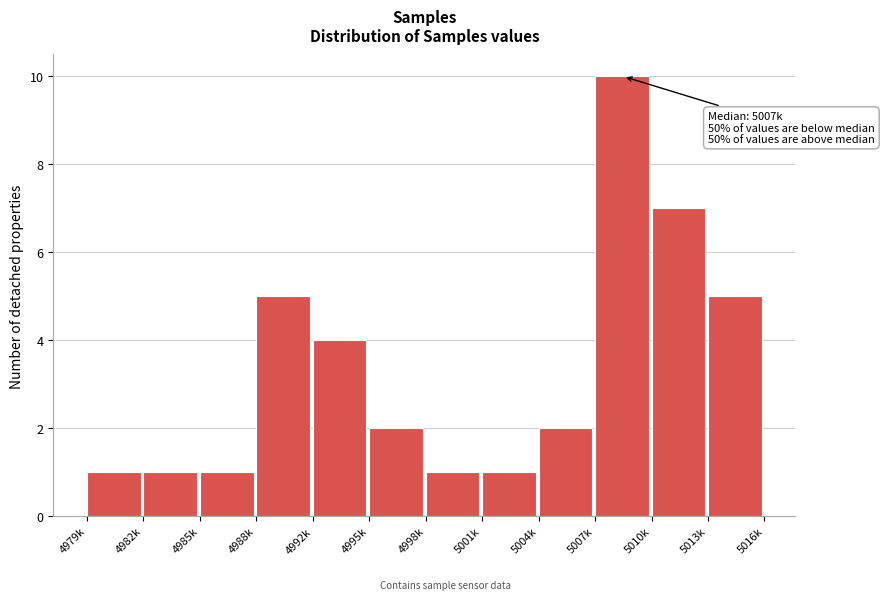

Reading right to left, list all the values displayed in this chart.

5013k=5	5010k=7	5007k=10	5004k=2	5001k=1	4998k=1	4995k=2	4992k=4	4988k=5	4985k=1	4982k=1	4979k=1